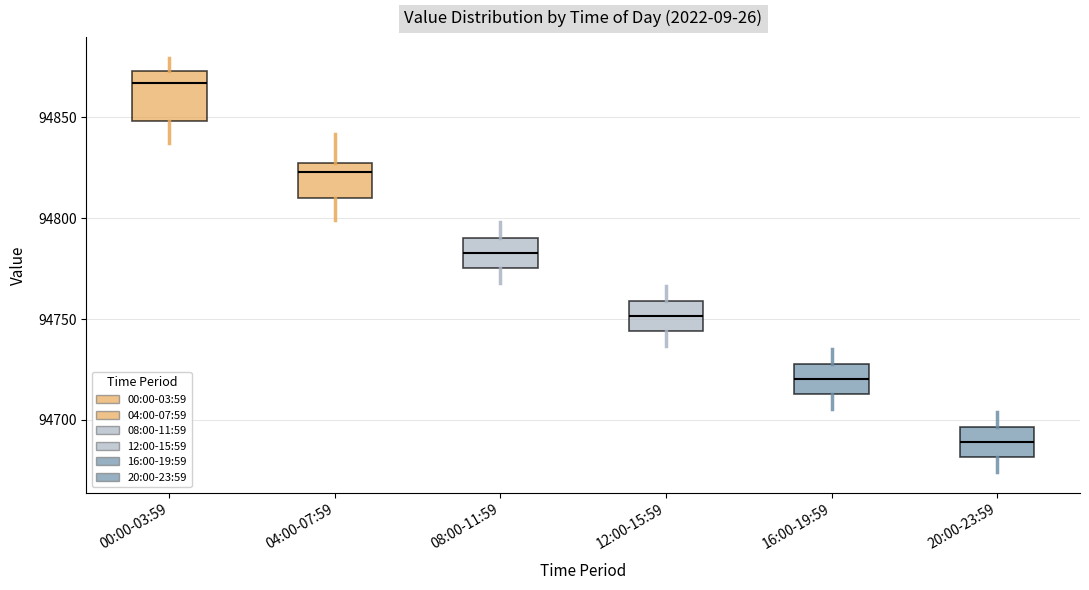

Which box has the highest median line?

00:00-03:59